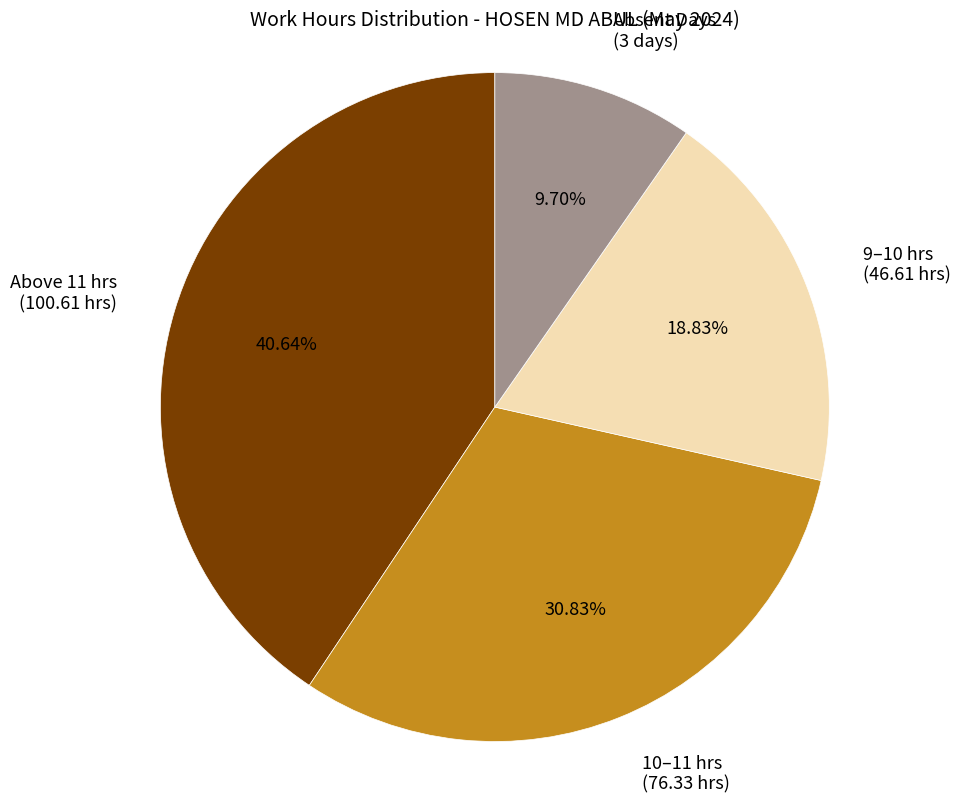

Combined, do Absent Days (3 days) and 9–10 hrs (46.61 hrs) account for over 50%?

No